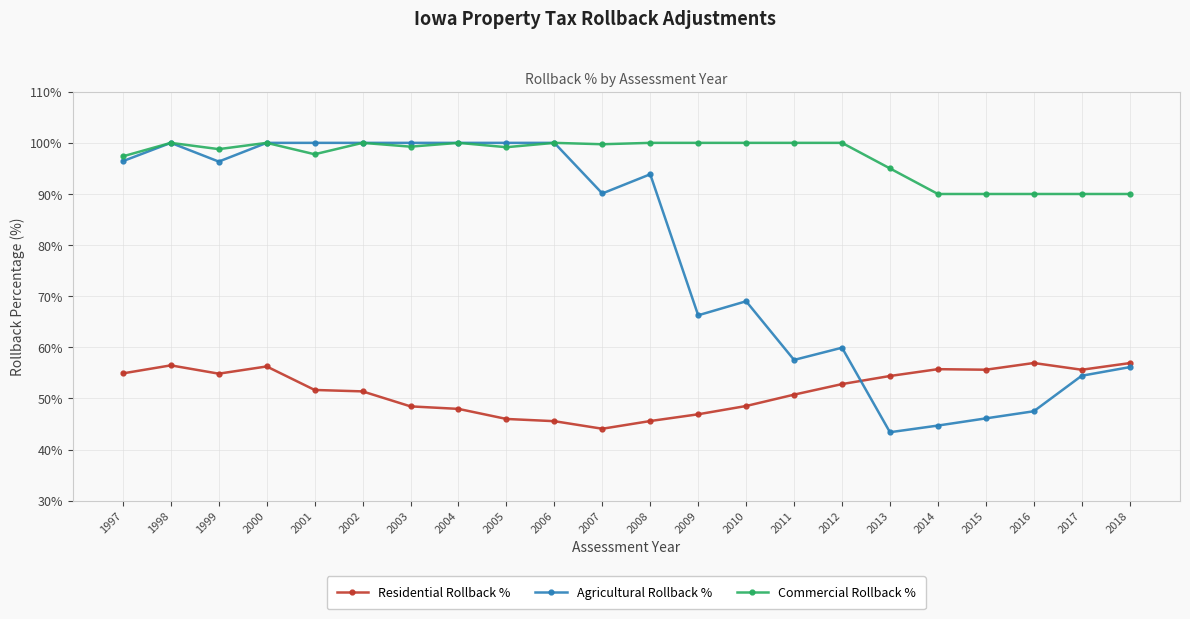

At which category does Residential Rollback % reach its first local peak?

1998